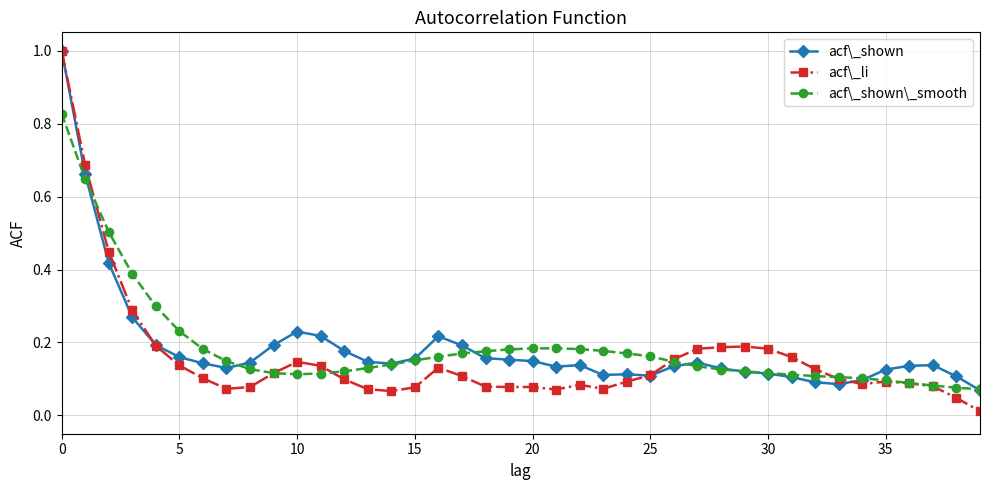

What is the highest value of the acf\_shown series?

1.0